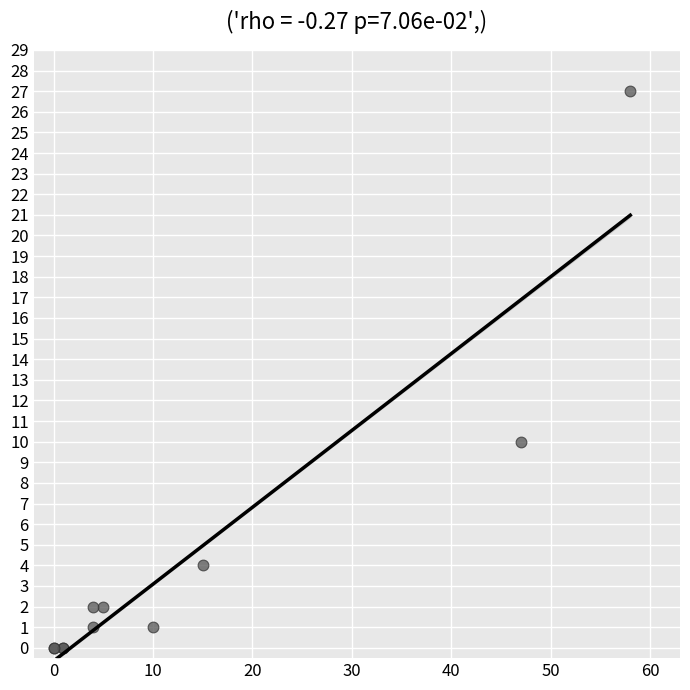

What Y value in the scatter plot is closest to 13?

10